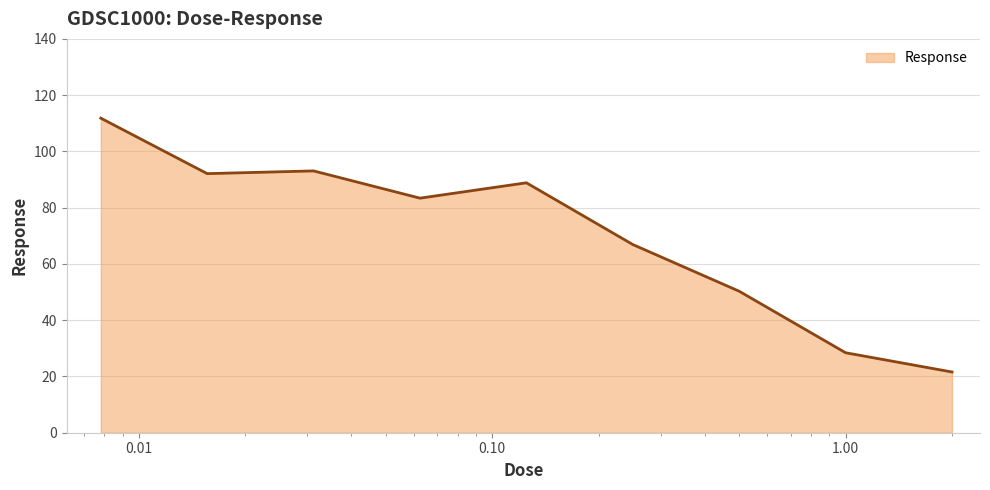

What is the difference between the maximum and minimum values?

90.2